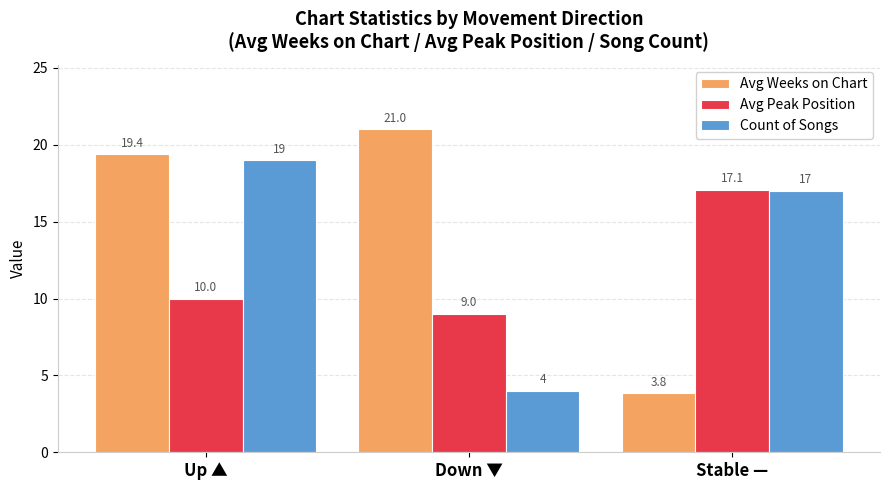

Which series changed the most between Up ▲ and Stable —?

Avg Weeks on Chart